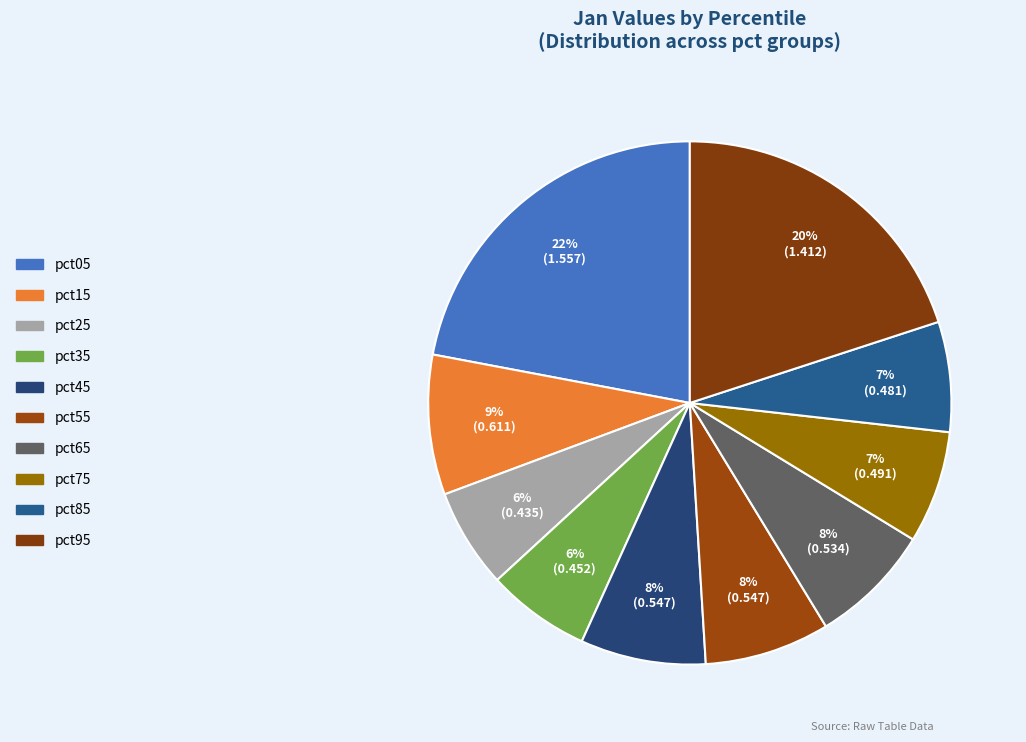

The pct15 slice represents 9% of the pie. True or false?

True